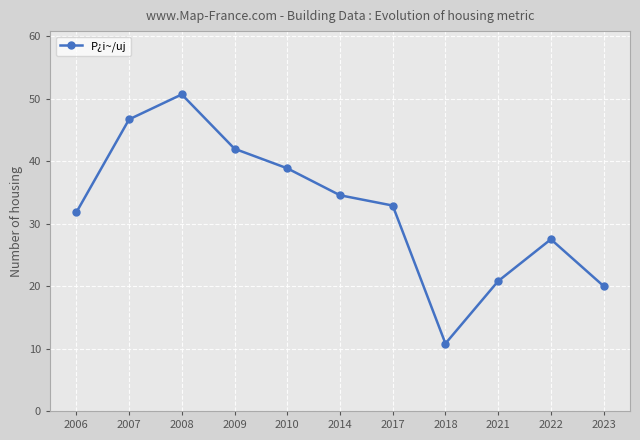

Rank the categories by value from lowest to highest.

2018, 2023, 2021, 2022, 2006, 2017, 2014, 2010, 2009, 2007, 2008